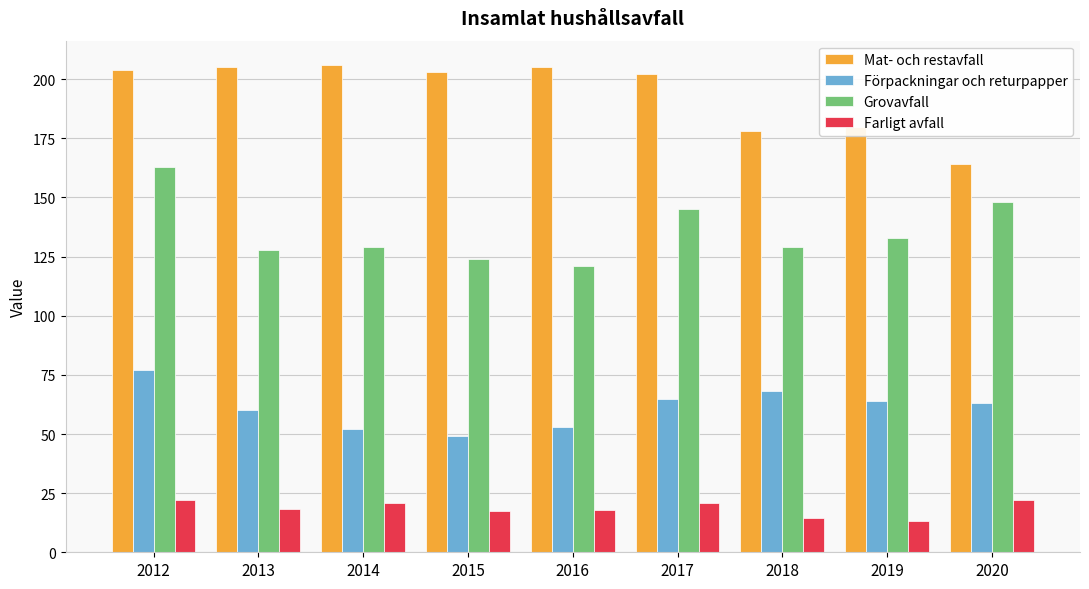

True or false: Mat- och restavfall has a value of 205.0 at 2013.

True